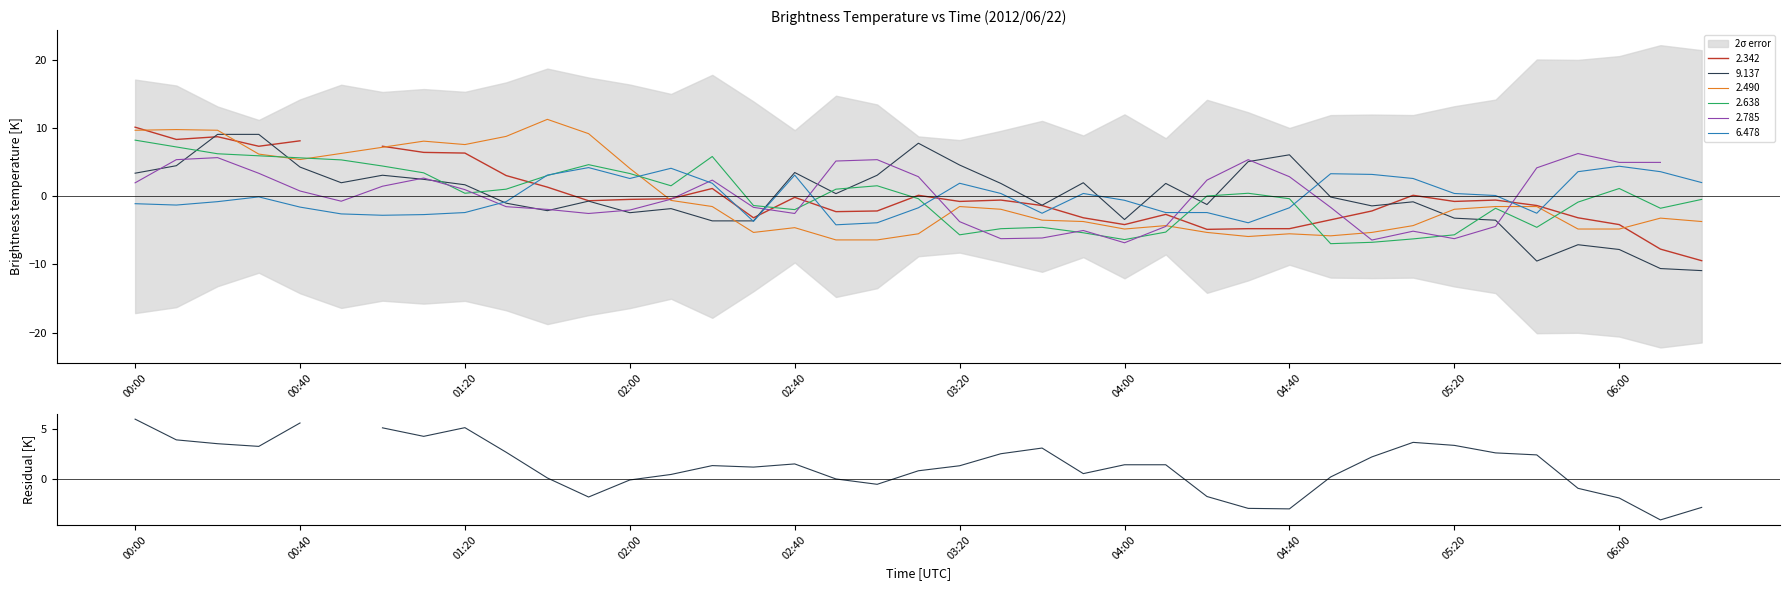

What is the smallest value displayed?

-4.1